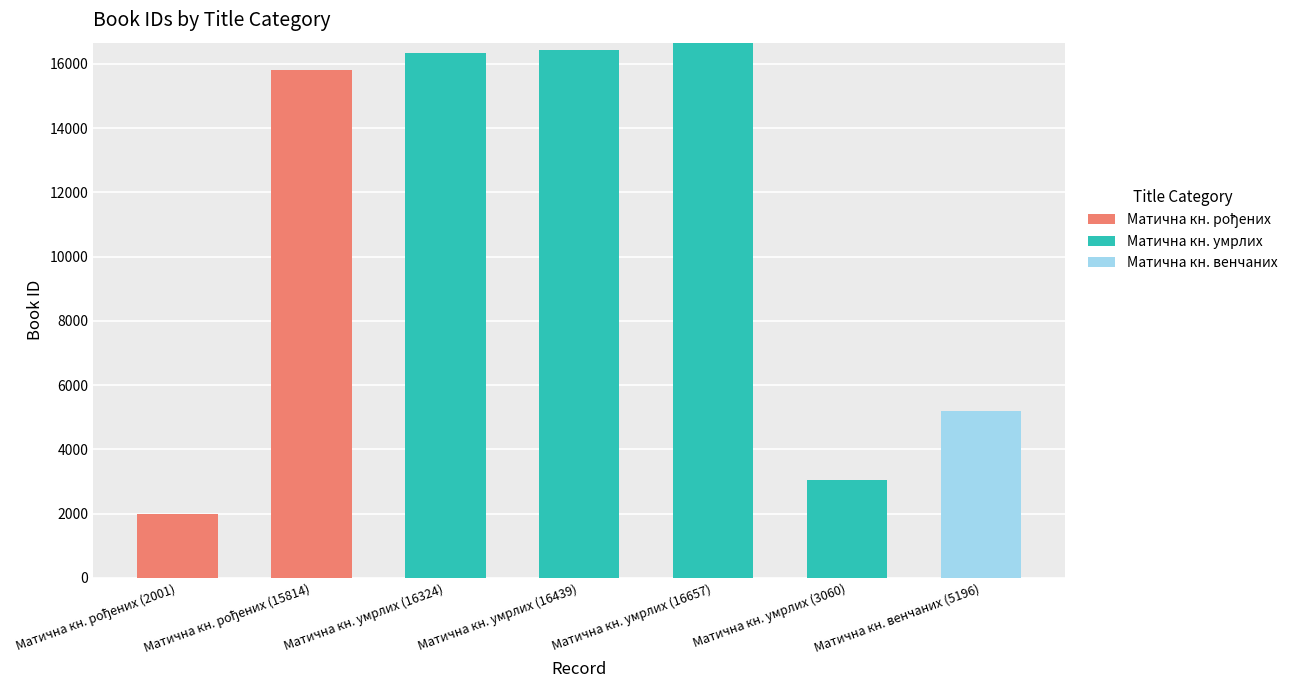

Which series has the widest spread of values?

Матична кн. умрлих